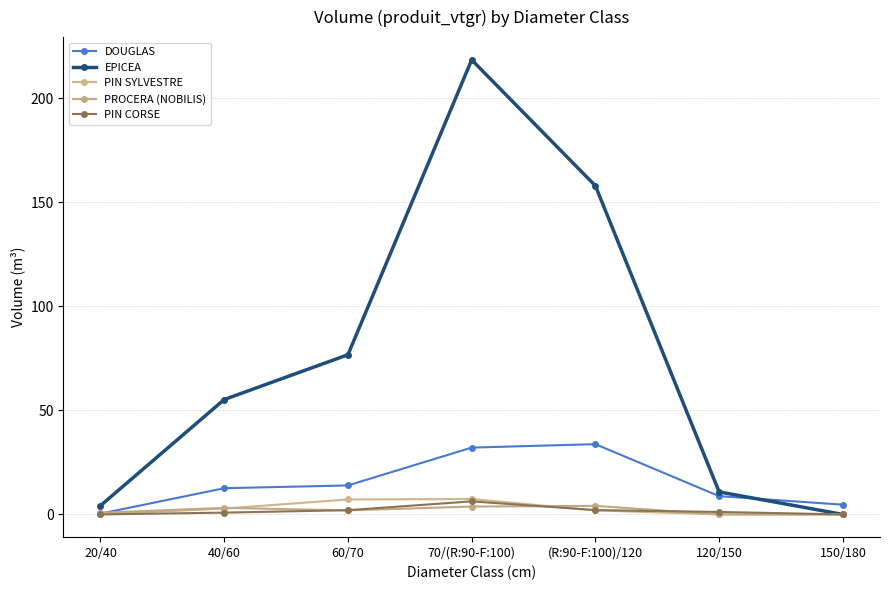

How many data points in PROCERA (NOBILIS) are less than 1?

3